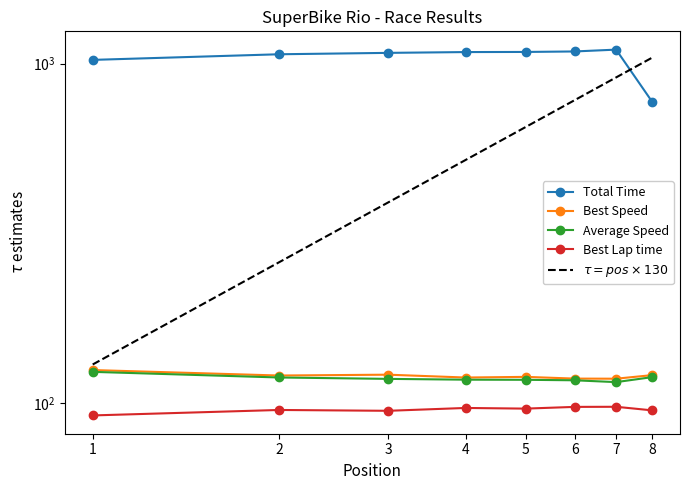

The value of $\tau = pos \times 130$ at 6 is 1049.1. True or false?

False